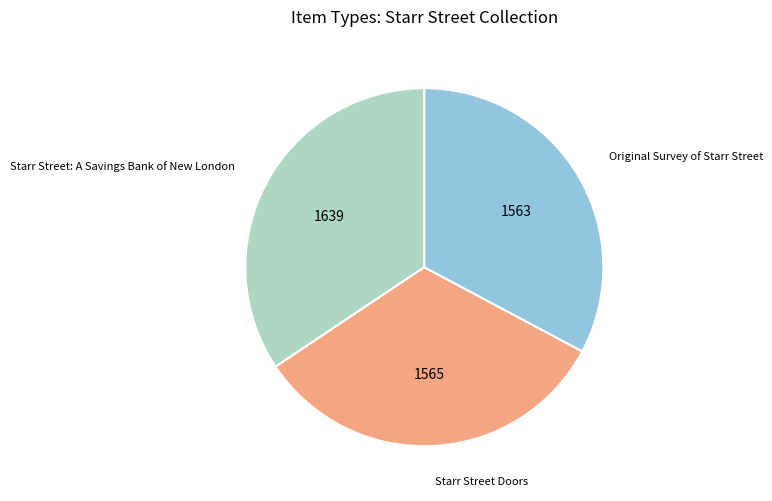

Which category has the biggest portion of the pie?

Starr Street: A Savings Bank of New London